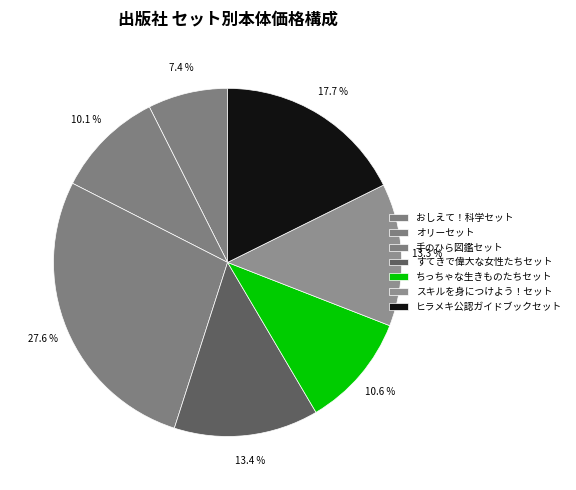

To the nearest percent, what portion does すてきで偉大な女性たちセット represent?

13%